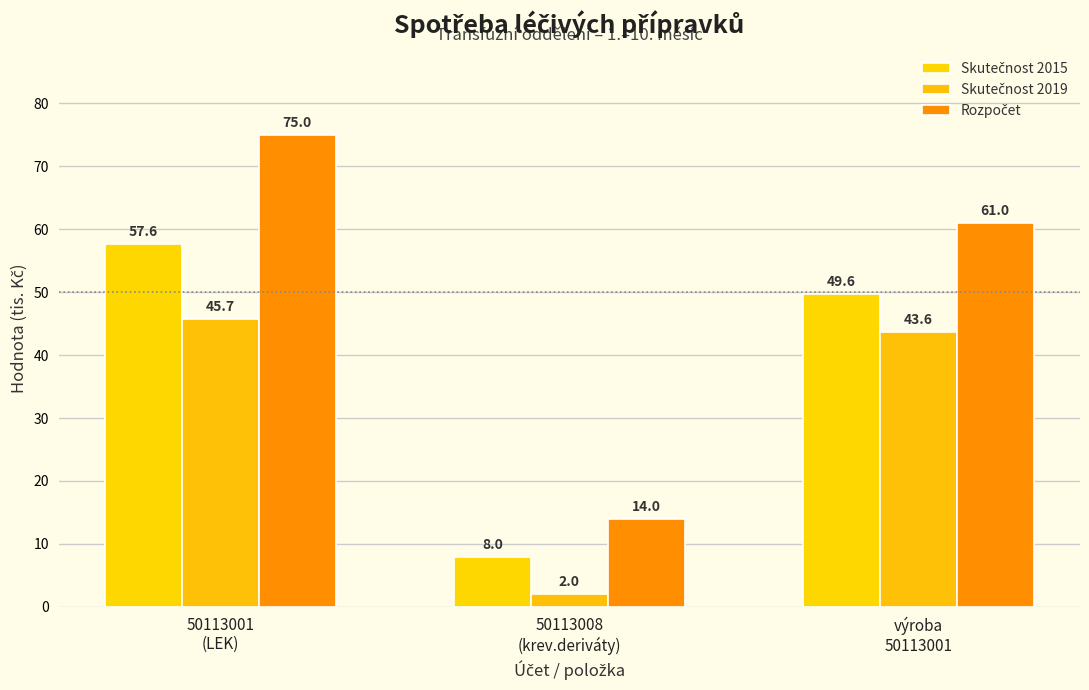

Which series has the widest spread of values?

Rozpočet